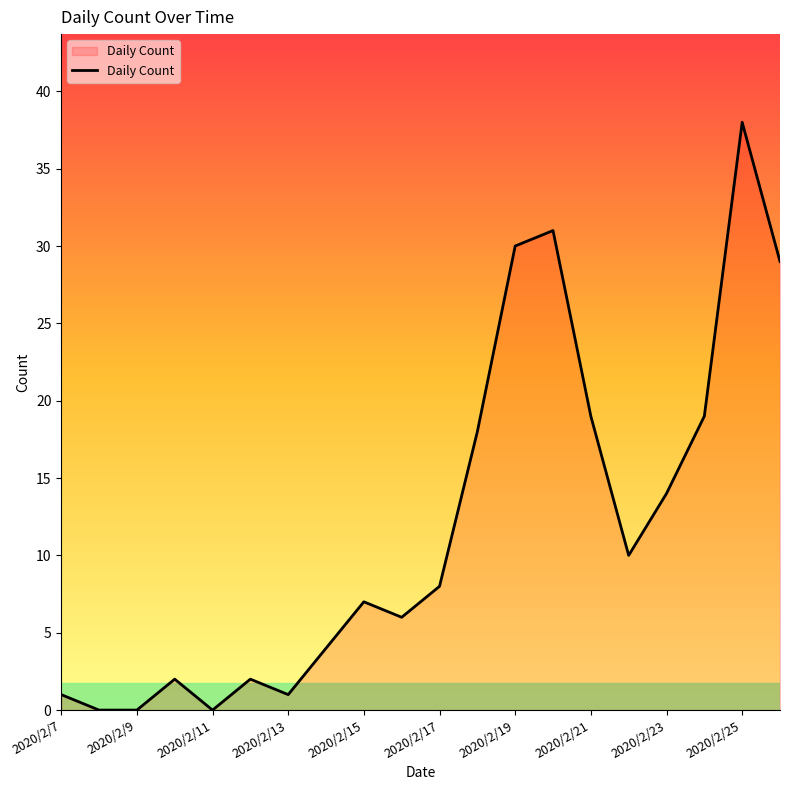

Count the number of categories in the chart.

20